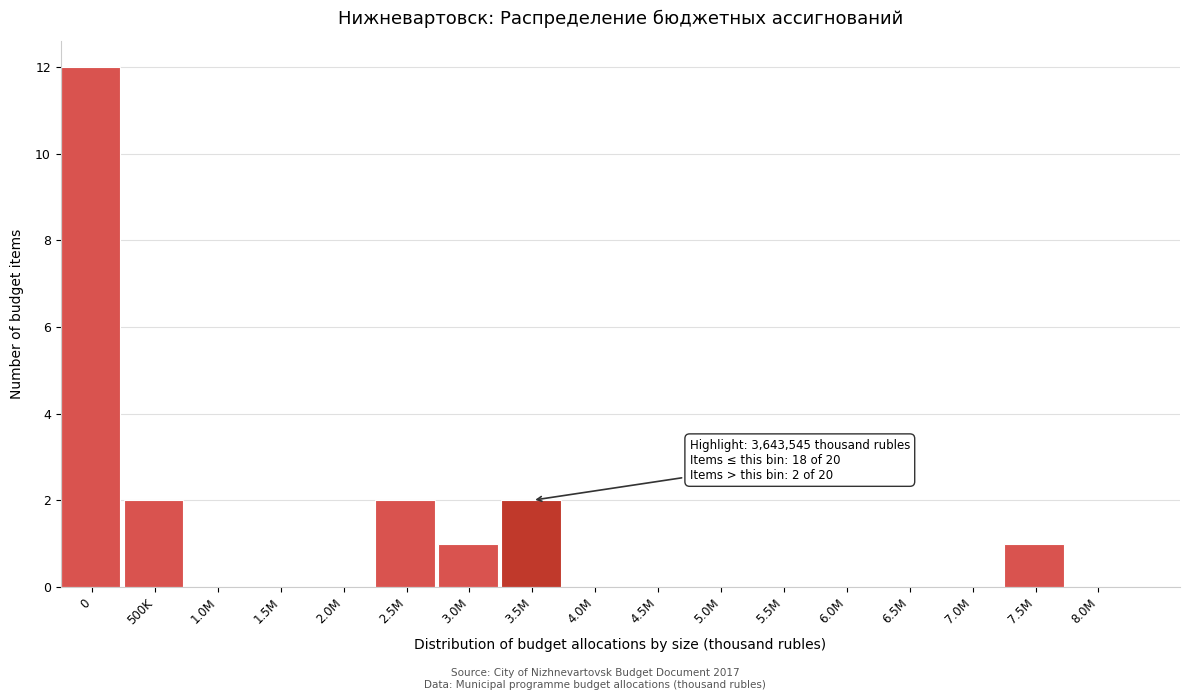

Reading left to right, extract all data points from this chart.

0=12	500K=2	1.0M=0	1.5M=0	2.0M=0	2.5M=2	3.0M=1	3.5M=2	4.0M=0	4.5M=0	5.0M=0	5.5M=0	6.0M=0	6.5M=0	7.0M=0	7.5M=1	8.0M=0